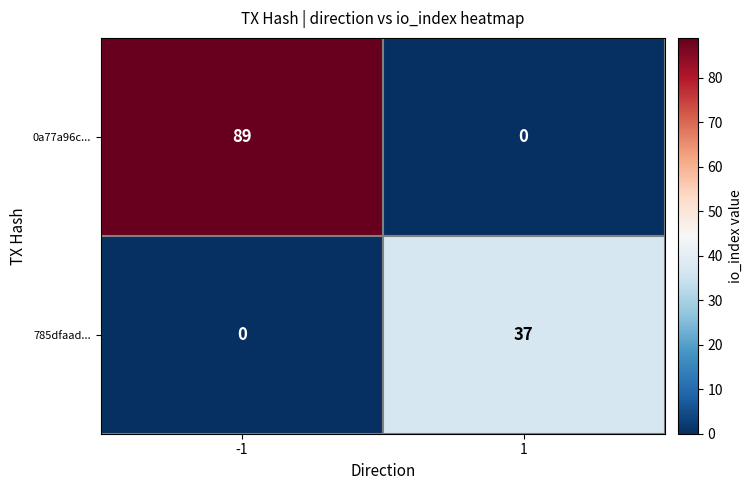

How many data points in 785dfaad... are less than 37?

1